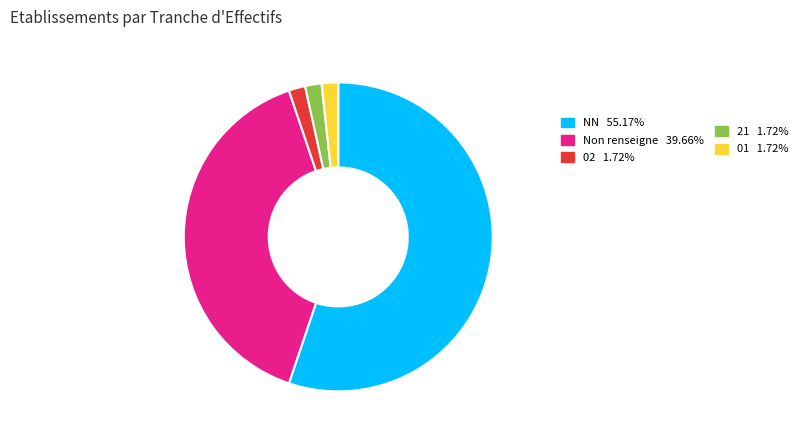

Is there any slice that represents more than half of the pie?

Yes